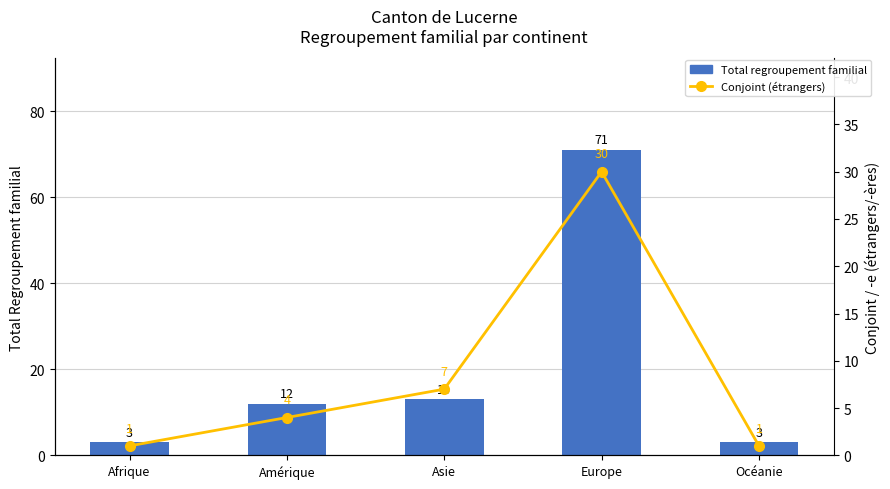

Reading left to right, extract all data points from this chart.

Total: 3	12	13	71	3
Conjoint (étrangers): 1	4	7	30	1